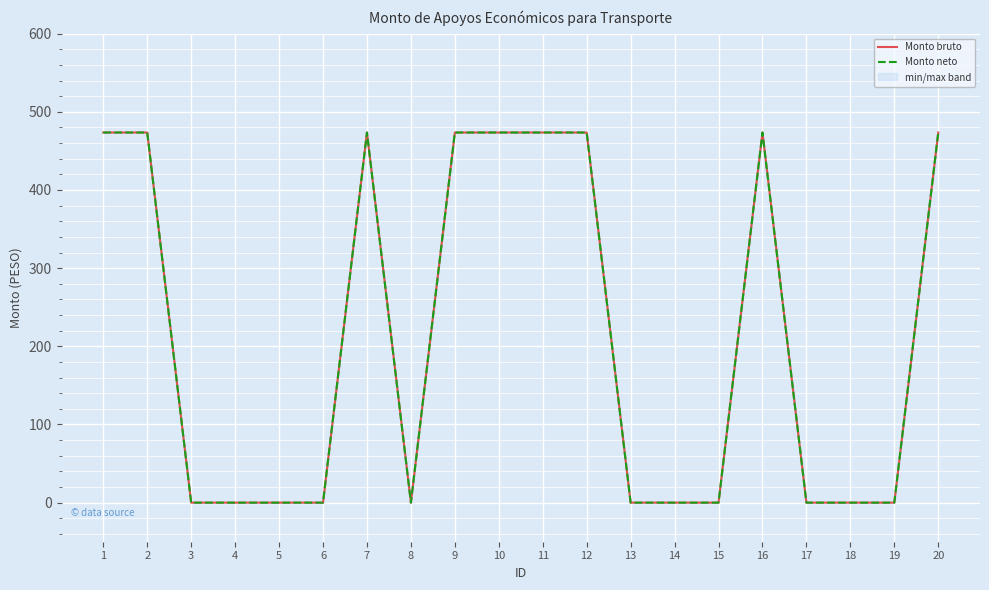

At which label is Monto neto closest to 236?

3